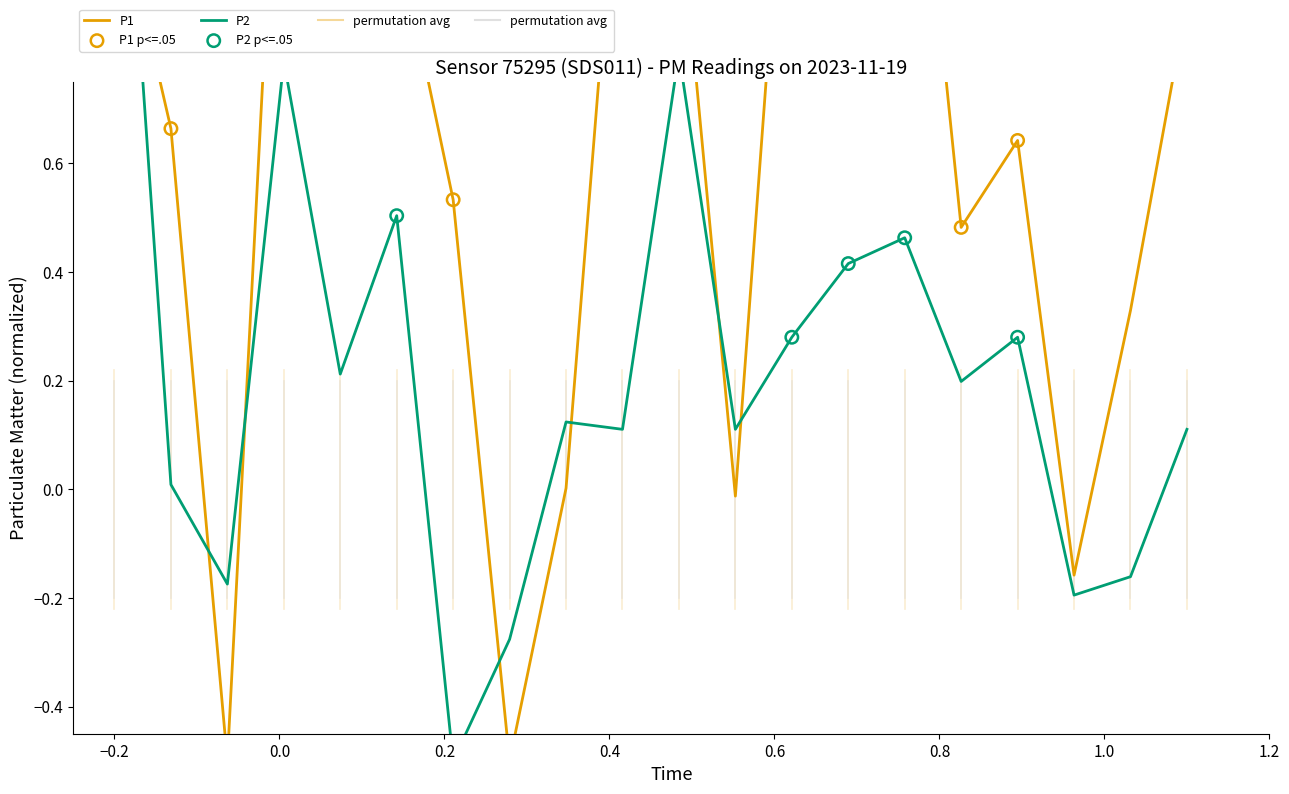

At how many categories does at least one series exceed 0?

17